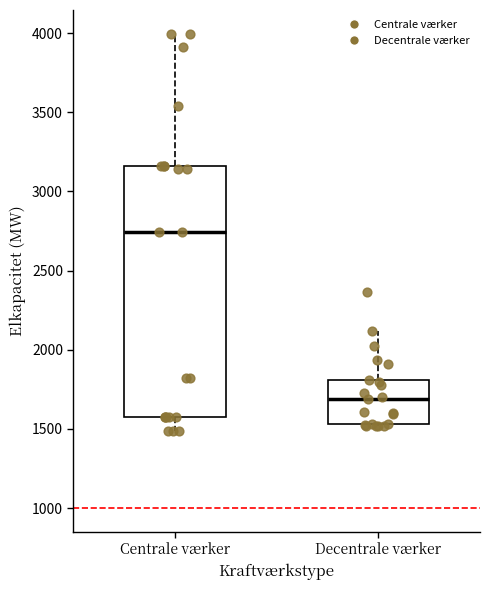

Where does the upper whisker of the box for Decentrale værker end on the y-axis? The values are not printed on the chart, so give them approximately, as read against the axis.

2100